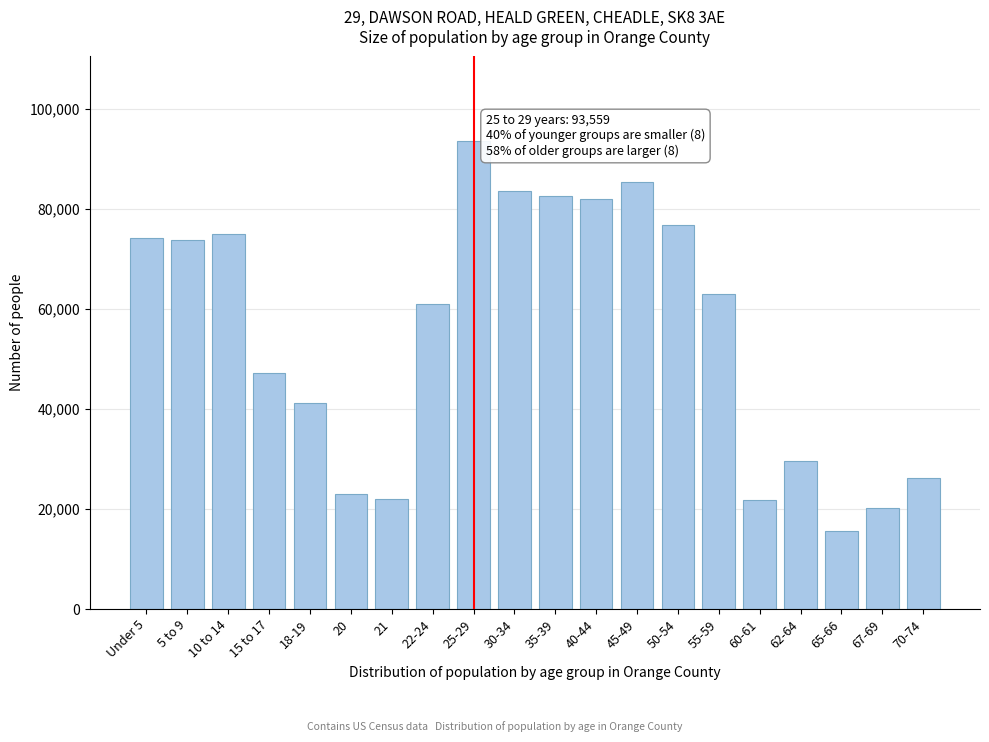

What is the change in value from 10 to 14 to 67-69?

-54840